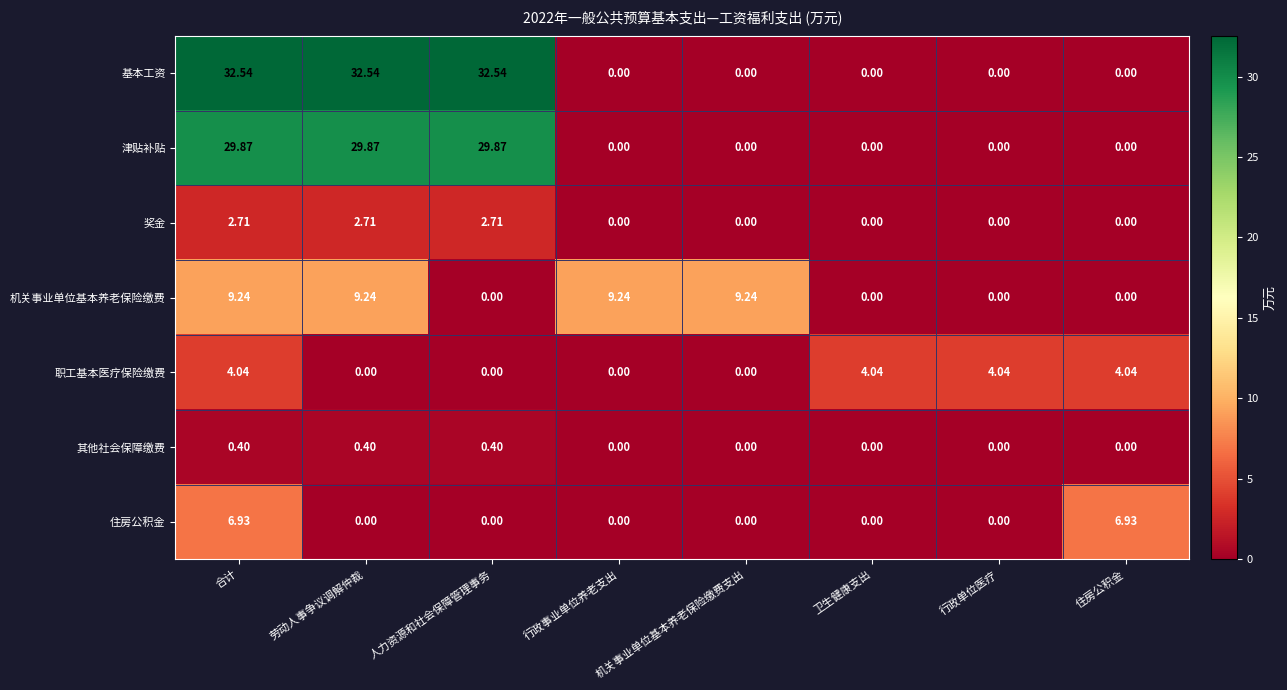

Rank the series at 合计 from highest to lowest value.

基本工资, 津贴补贴, 机关事业单位基本养老保险缴费, 住房公积金, 职工基本医疗保险缴费, 奖金, 其他社会保障缴费